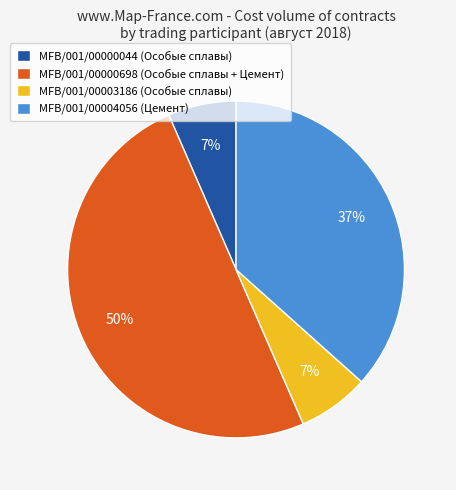

How many slices are in this pie chart?

4